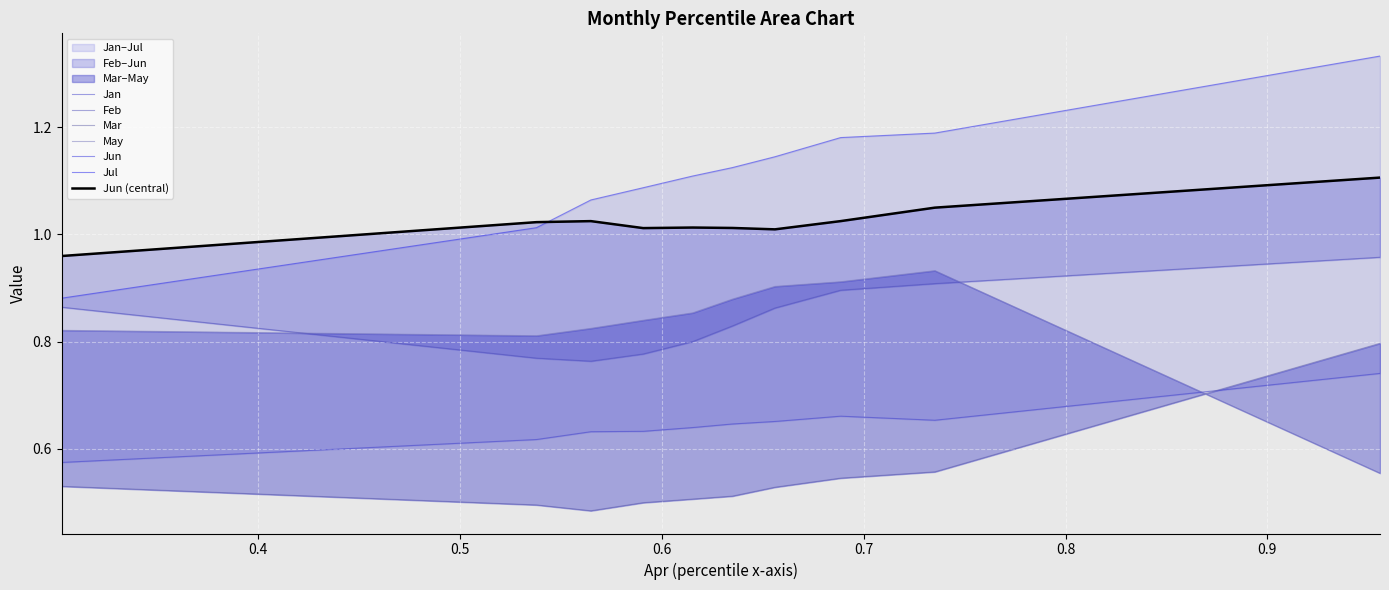

What are all the series names shown in the legend?

Jan, Feb, Mar, May, Jun, Jul